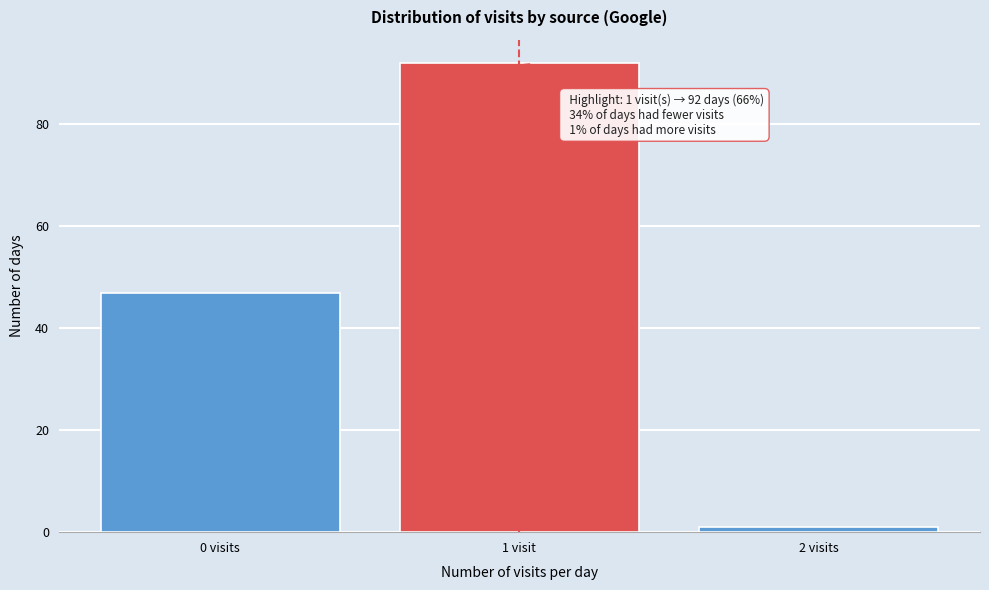

Reading right to left, list all the values displayed in this chart.

1	92	47